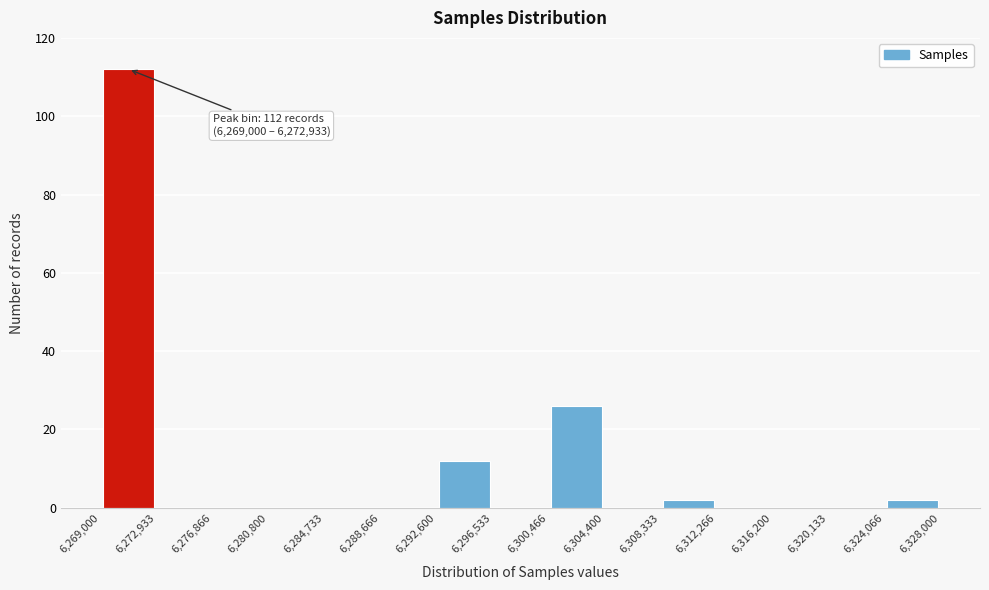

Over which range of the x-axis is the bar tallest?

6,269,000 to 6,272,933